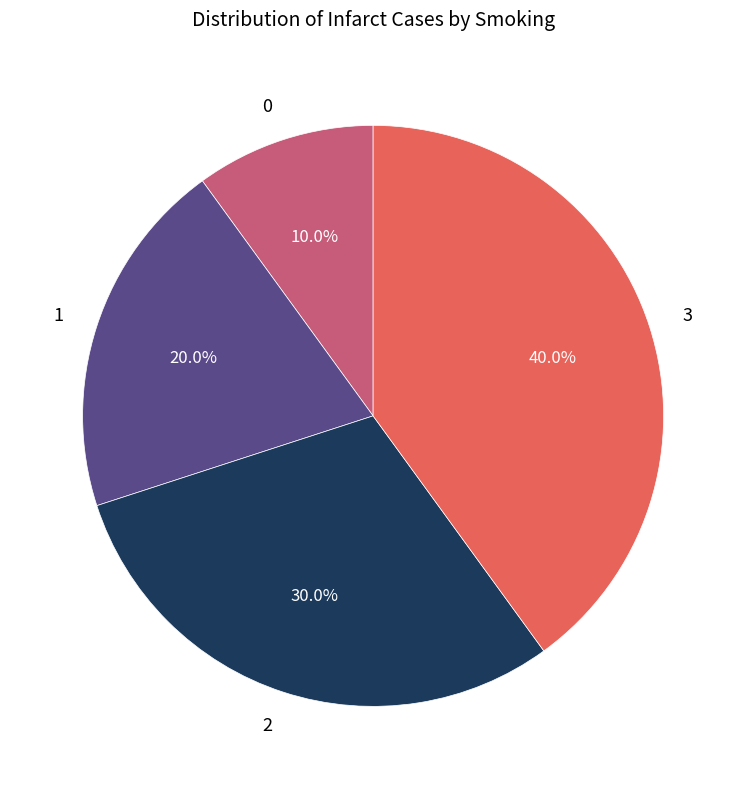

To the nearest percent, what portion does 2 represent?

30%